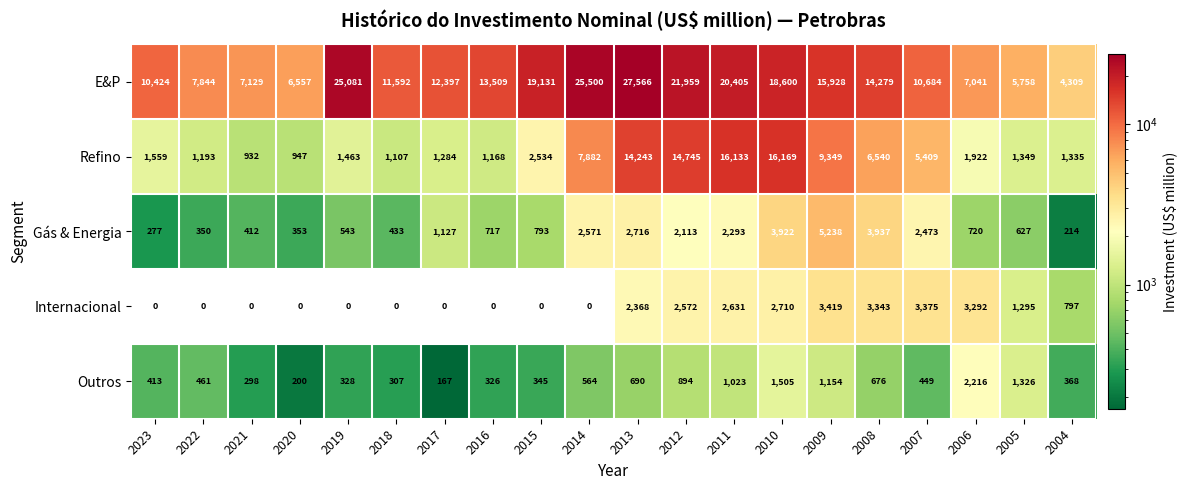

Is it true that E&P equals 32082 at 2012?

False